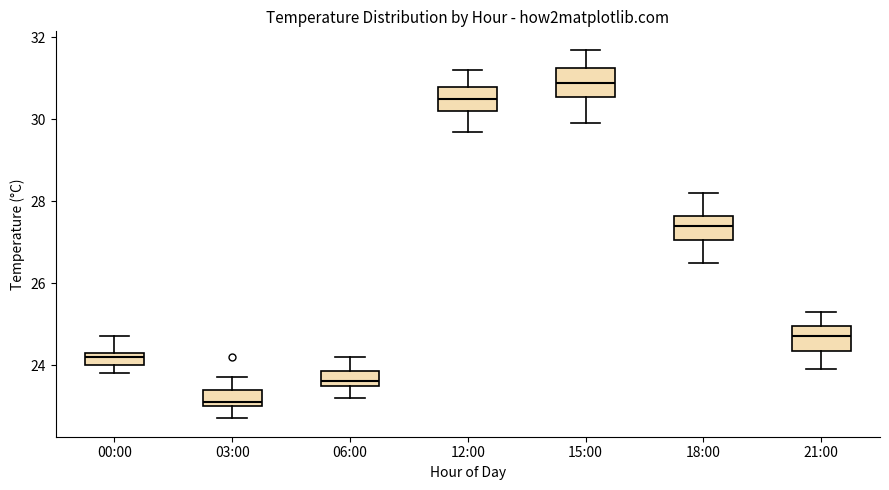

Reading left to right, read every box against the y-axis: the position of its median line, the range the box covers, and the ends of its whiskers. The values are not printed on the chart, so give them approximately, as read against the axis.

00:00: median 24.2, box 24.0 to 24.4, whiskers 23.8 to 24.8
03:00: median 23.2, box 23.0 to 23.4, whiskers 22.8 to 23.8
06:00: median 23.6 (just above the box's lower edge), box 23.6 to 23.8, whiskers 23.2 to 24.2
12:00: median 30.6, box 30.2 to 30.8, whiskers 29.8 to 31.2
15:00: median 31.0, box 30.6 to 31.2, whiskers 30.0 to 31.8
18:00: median 27.4, box 27.0 to 27.6, whiskers 26.6 to 28.2
21:00: median 24.8, box 24.4 to 25.0, whiskers 24.0 to 25.4